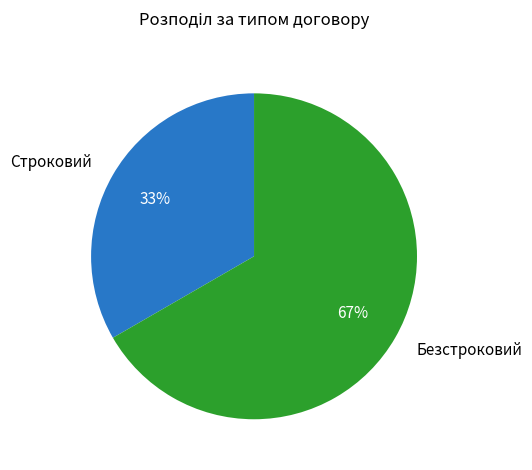

Which category has the smallest portion of the pie?

Строковий